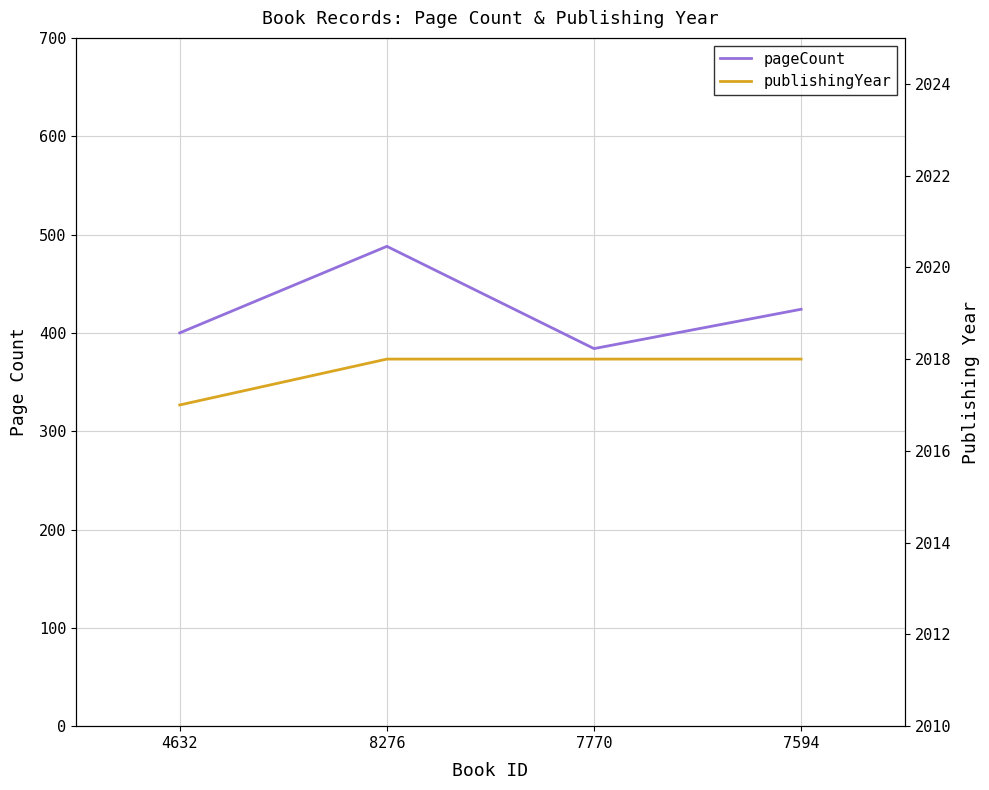

Between 7594 and 8276, which is larger?

8276